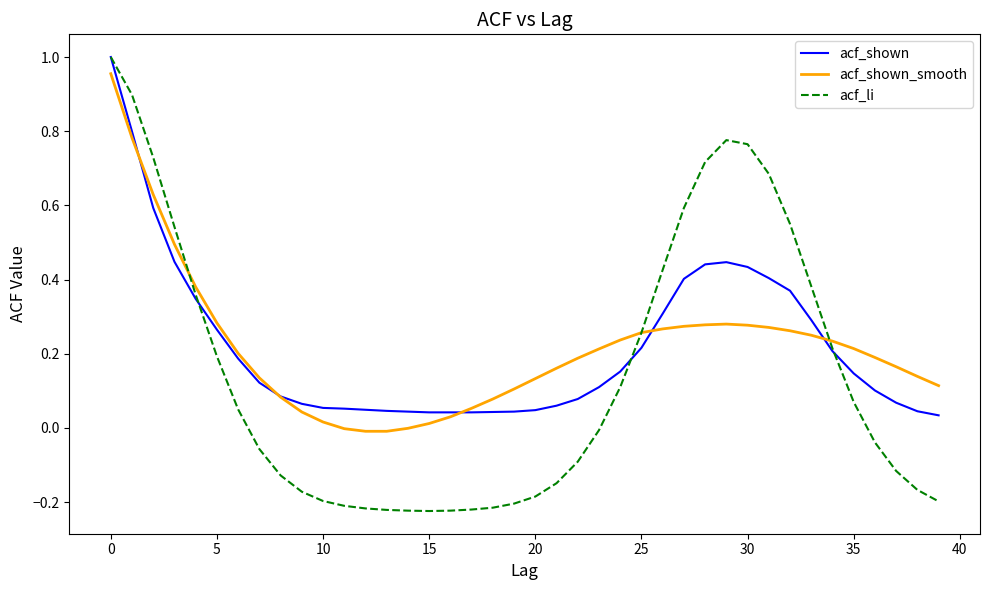

Which series has the largest range (max minus min)?

acf_li